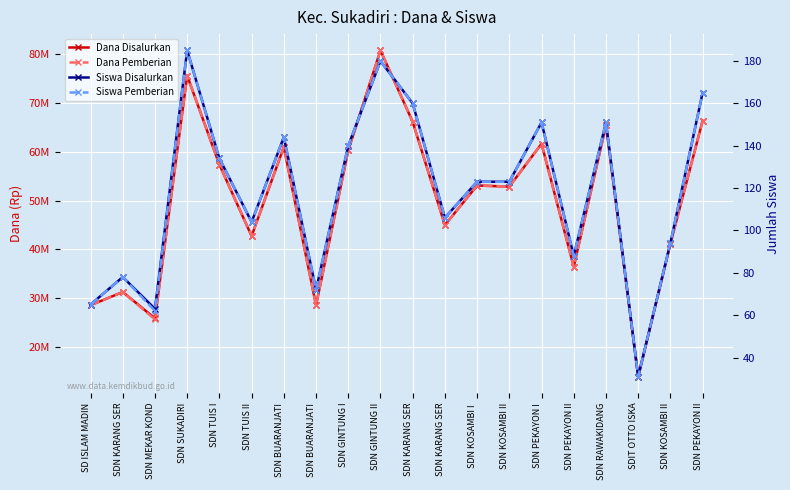

What is the value of the Dana Disalurkan point at the 20th from the left?

36450000